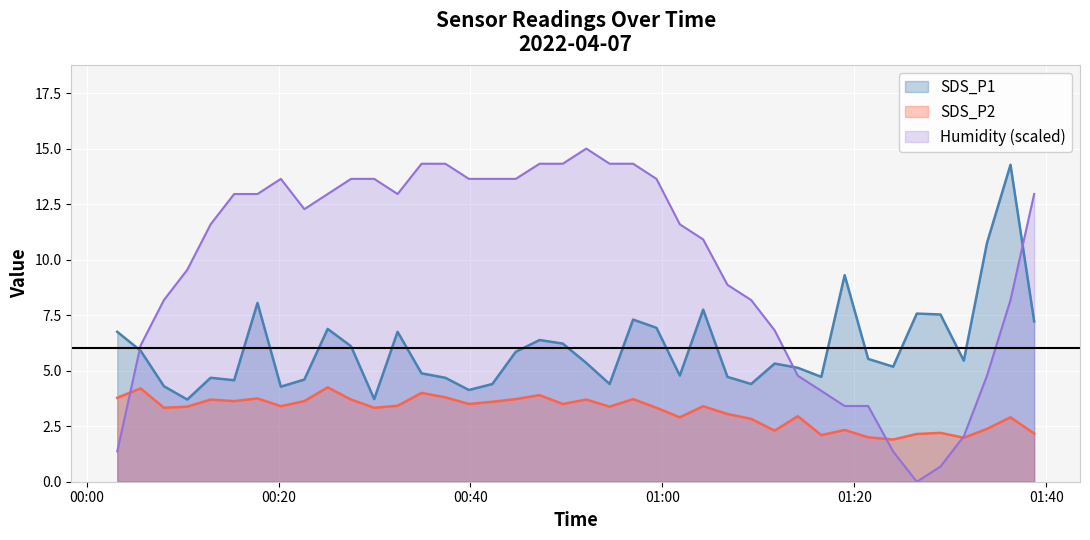

Which series has the widest spread of values?

Humidity (scaled)